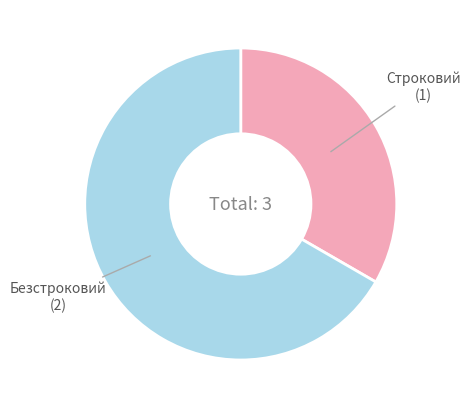

Do Безстроковий and Строковий together represent more than half of the pie?

Yes